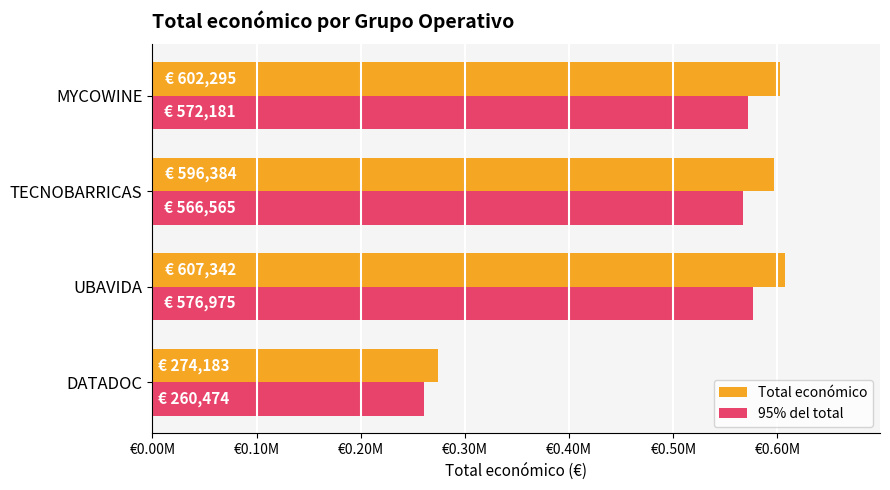

What are all the series names shown in the legend?

Total económico, 95% del total